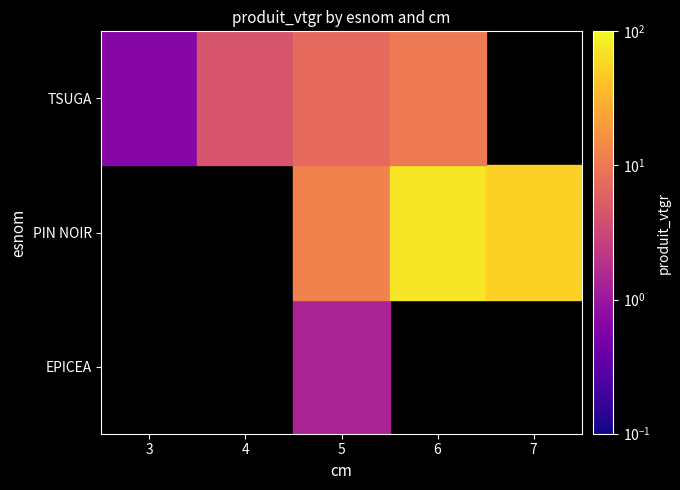

How many data points in EPICEA are above 0?

1